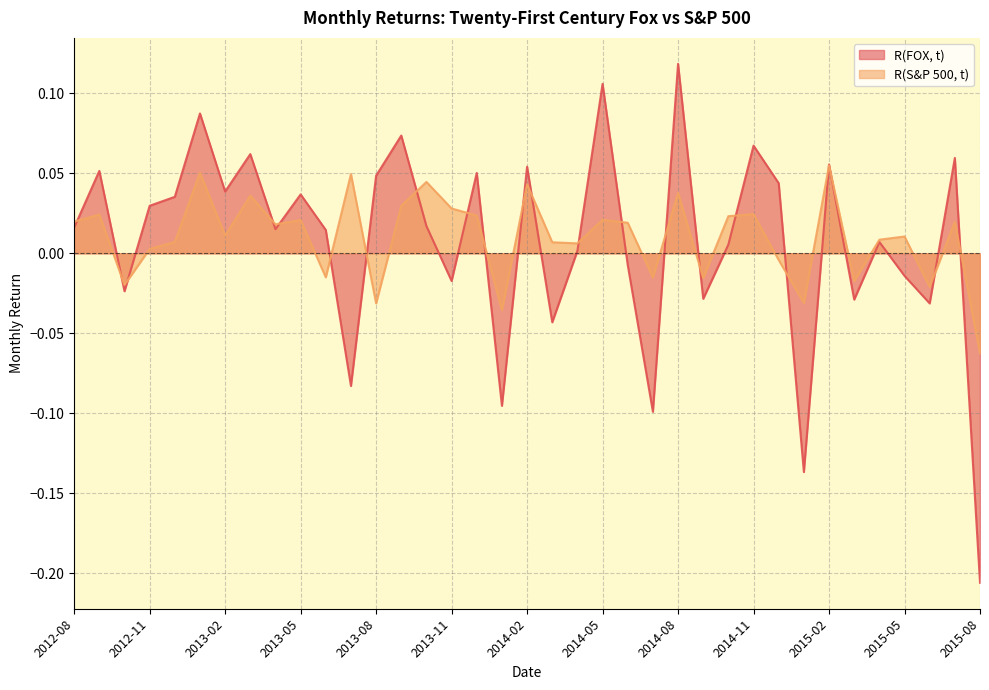

True or false: R(FOX, t) has more than 2 points higher than both neighbors.

True